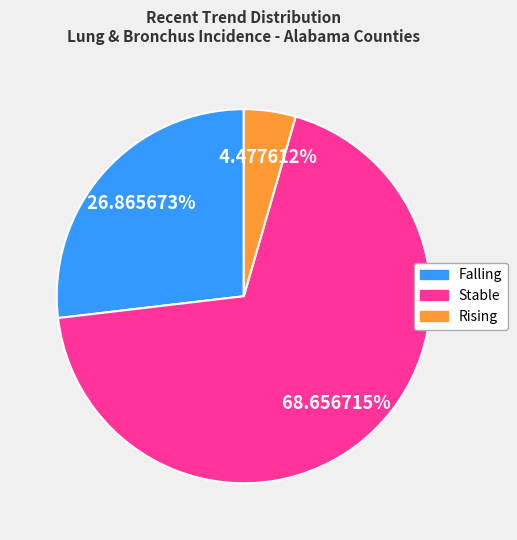

Is there a majority slice in this chart?

Yes